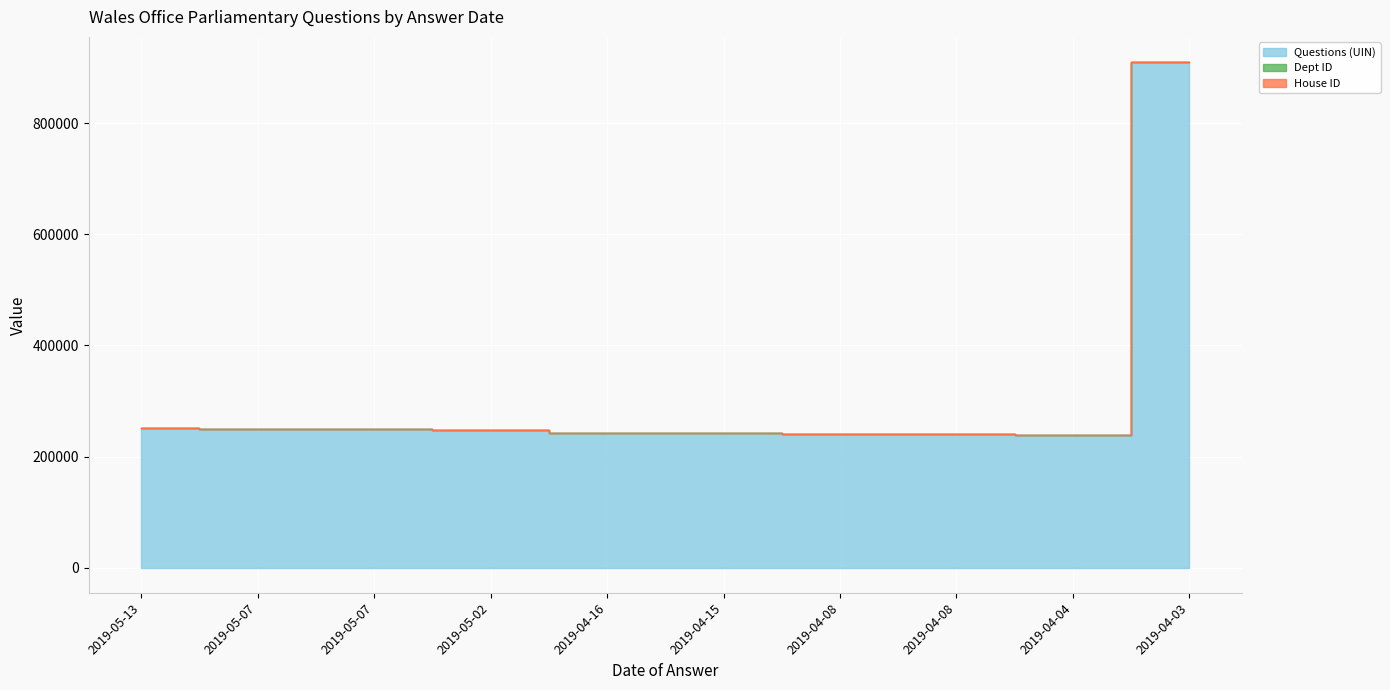

Which series changed the most between 2019-05-13 and 2019-05-02?

Questions (UIN)